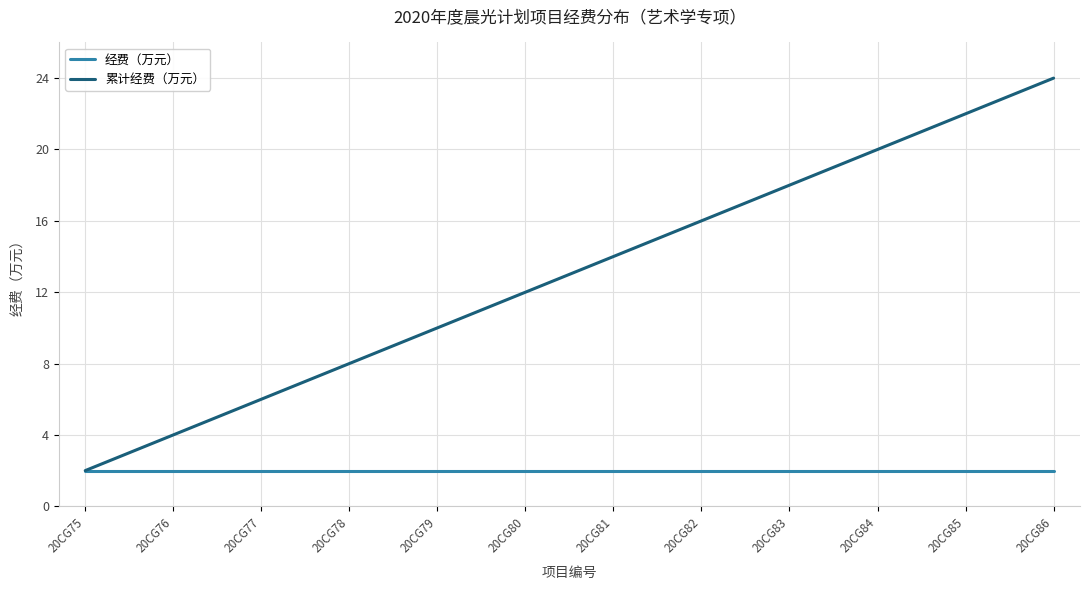

What is the sum of the 累计经费（万元） values at 20CG85 and 20CG82?

38